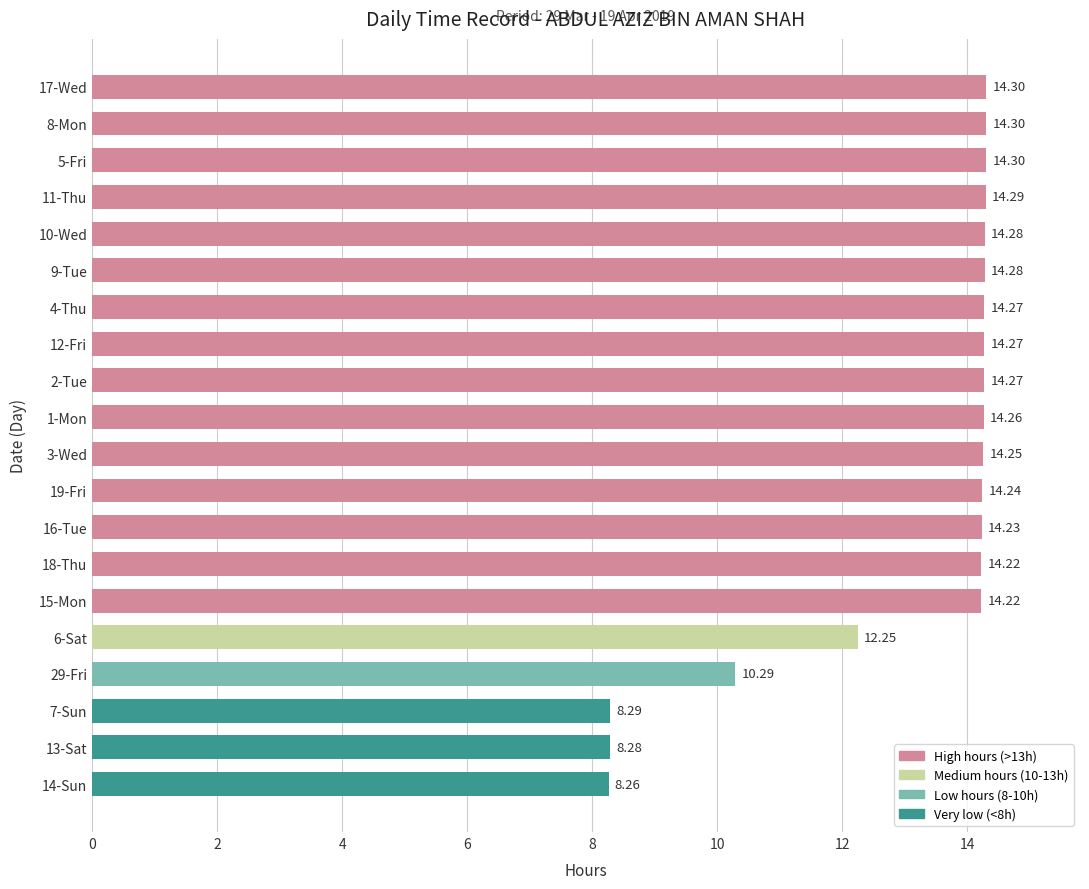

Which has a higher value, 1-Mon or 5-Fri?

5-Fri